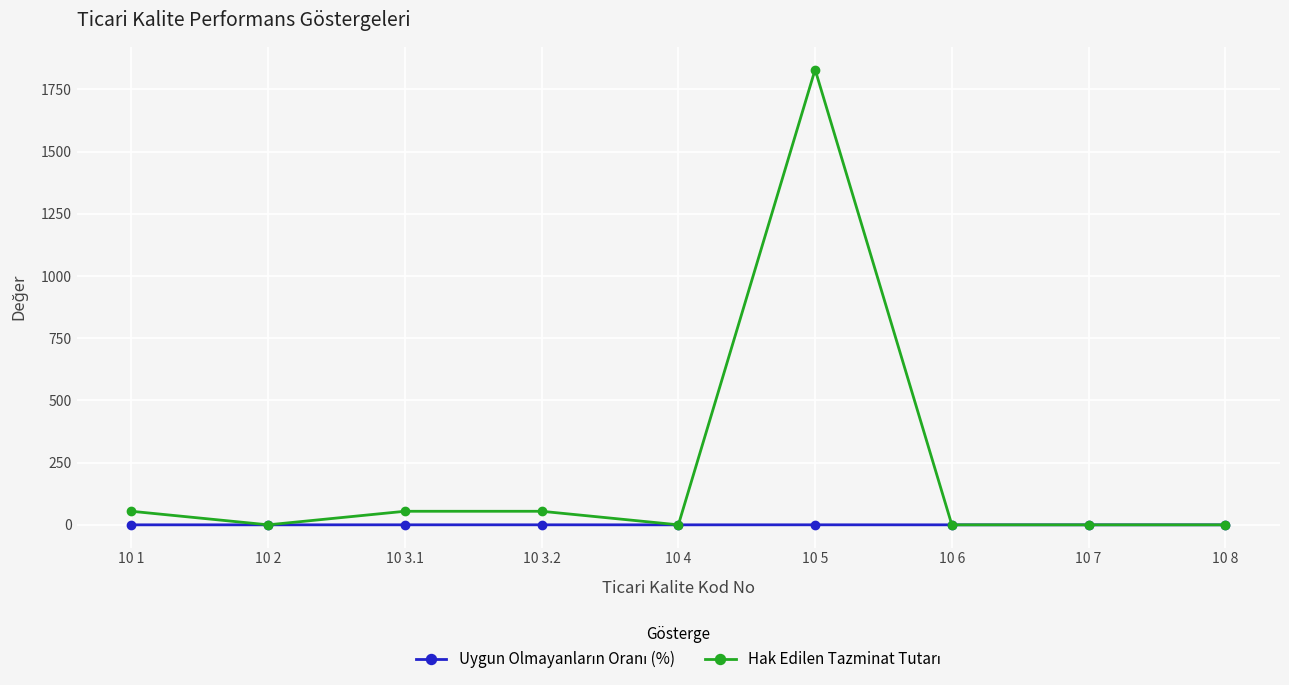

Which label corresponds to the largest value in the chart?

10 5